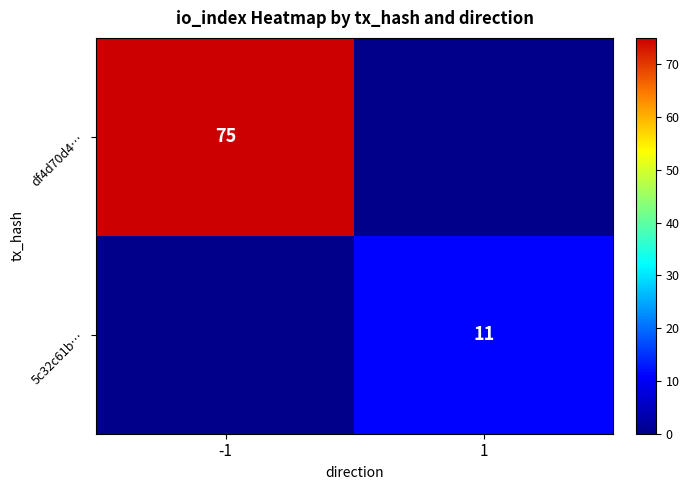

Is it true that df4d70d4… equals 31 at -1?

False